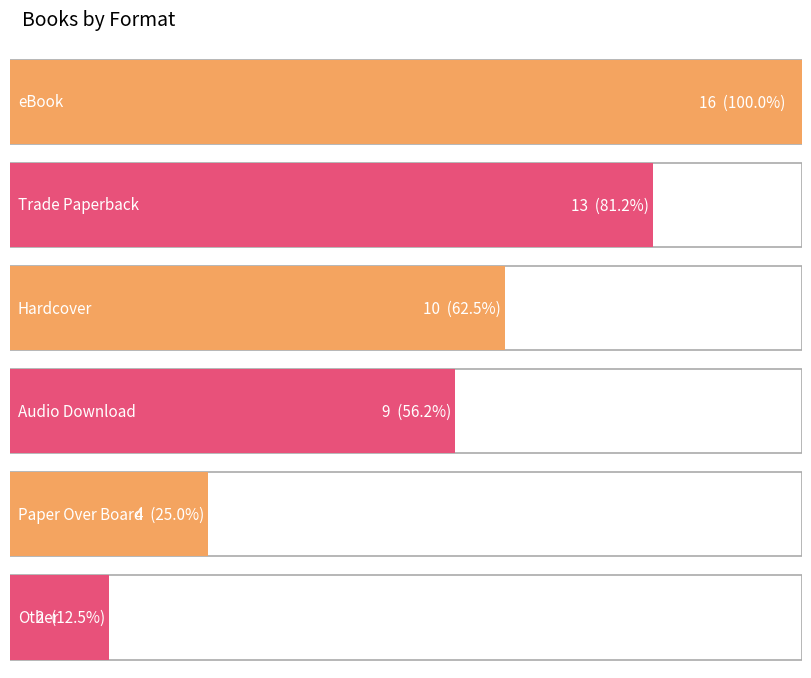

Rank the categories by value from lowest to highest.

Other, Paper Over Board, Audio Download, Hardcover, Trade Paperback, eBook